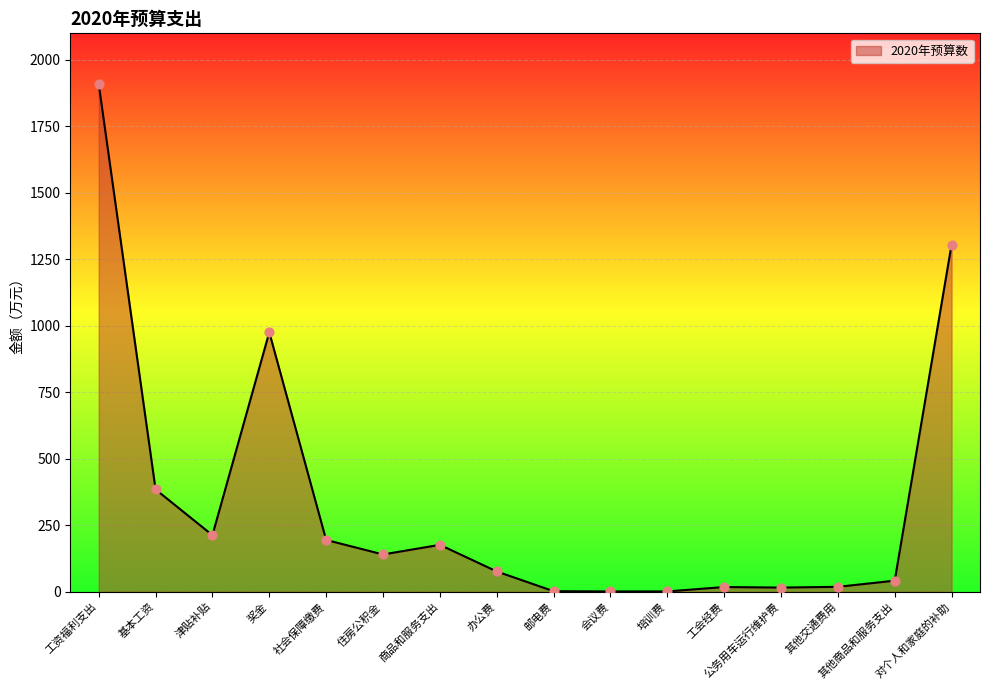

Which has a higher value, 其他商品和服务支出 or 培训费?

其他商品和服务支出